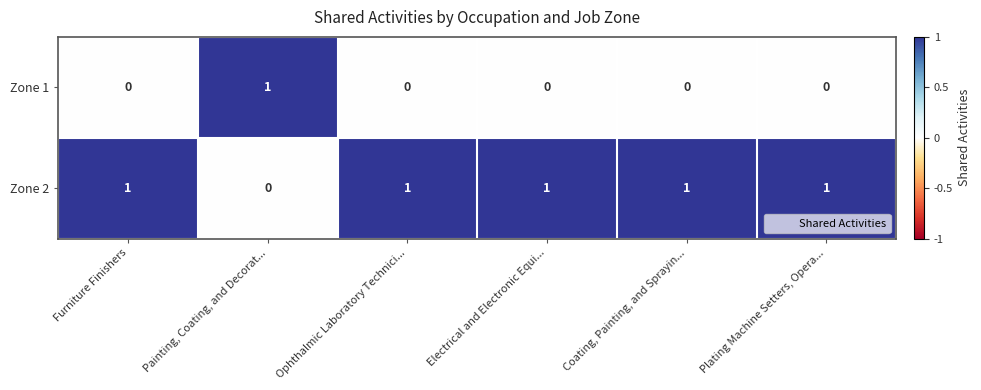

What is the total value across all series at Electrical and Electronic Equi...?

1